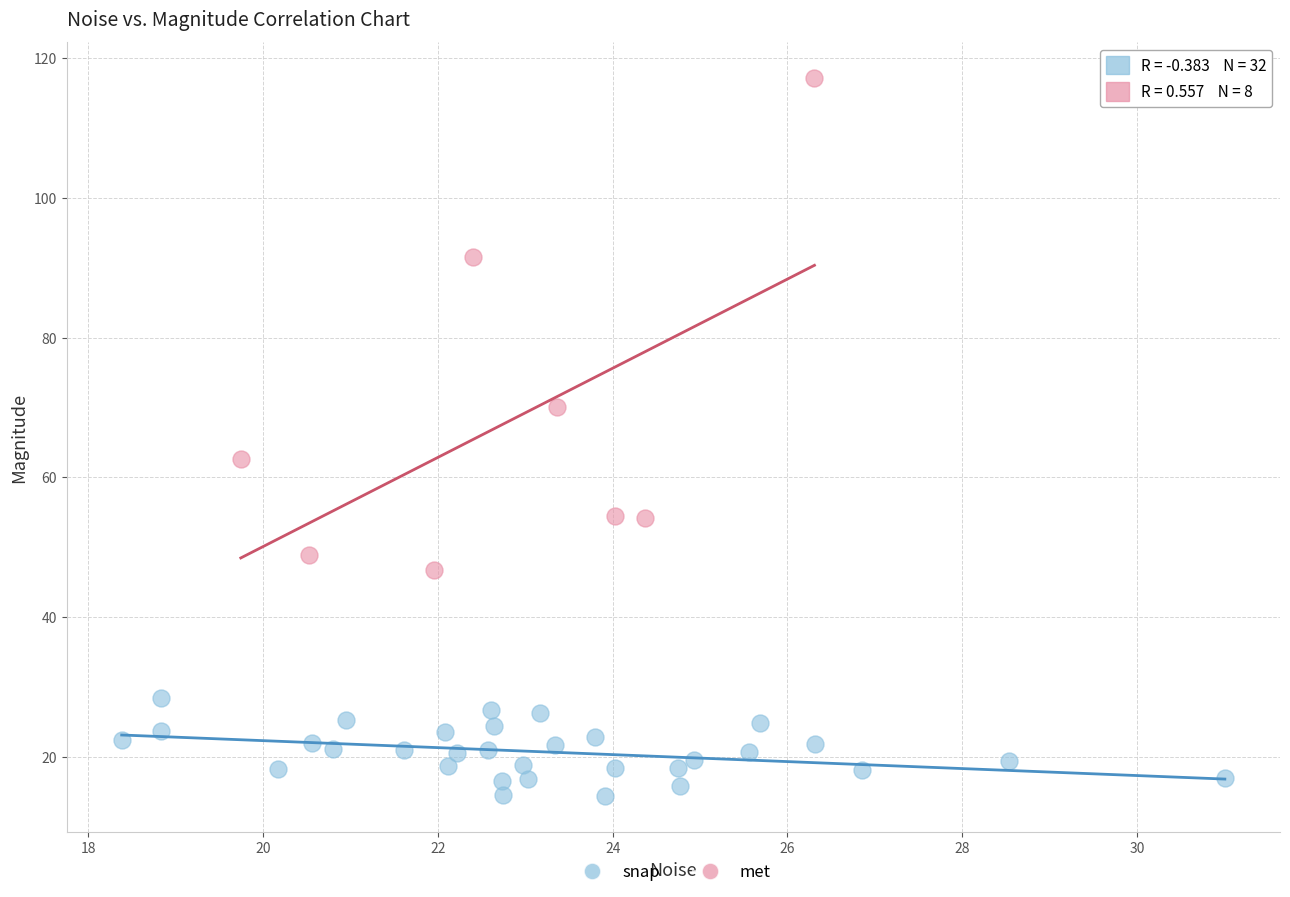

Which series has the widest spread of Y values?

met